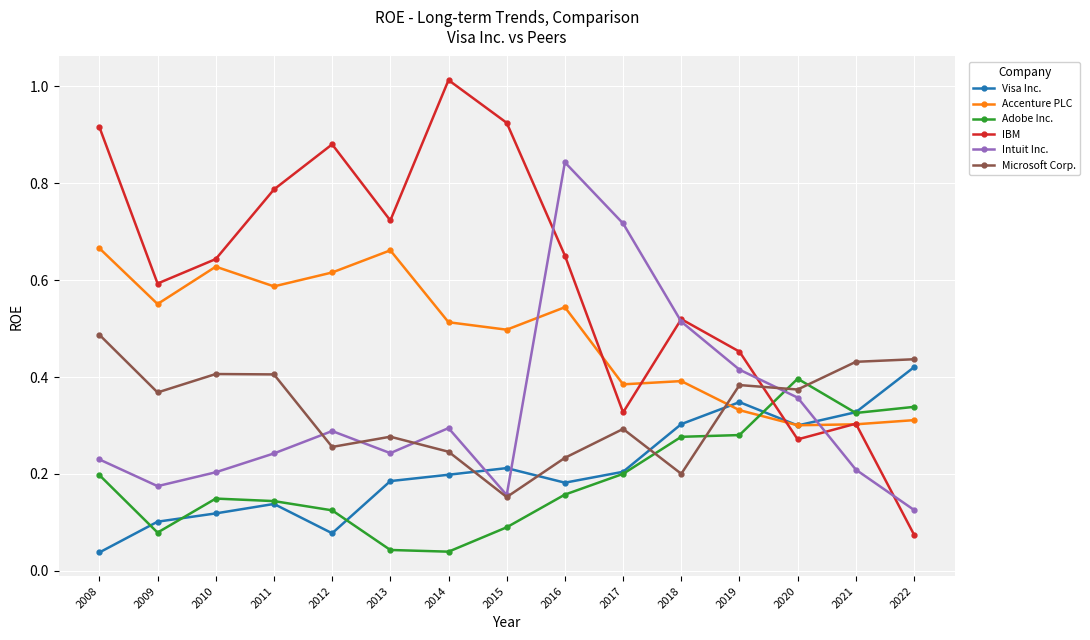

Between 2012 and 2020, which series saw the biggest shift?

IBM